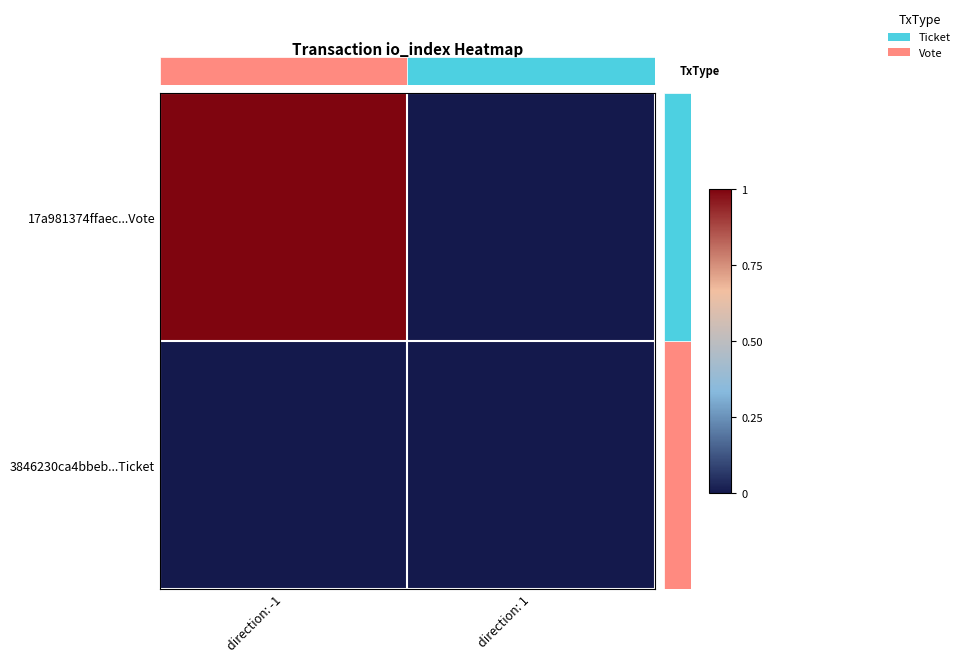

Between direction: -1 and direction: 1, which series saw the biggest shift?

17a981374ffaec...Vote